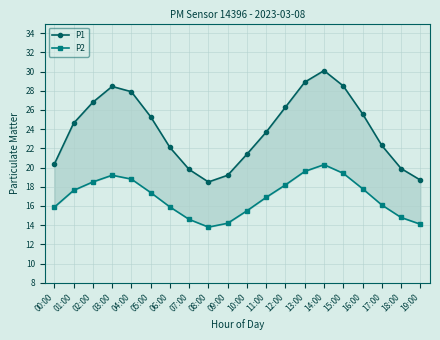

Which series has the largest total across all categories?

P1